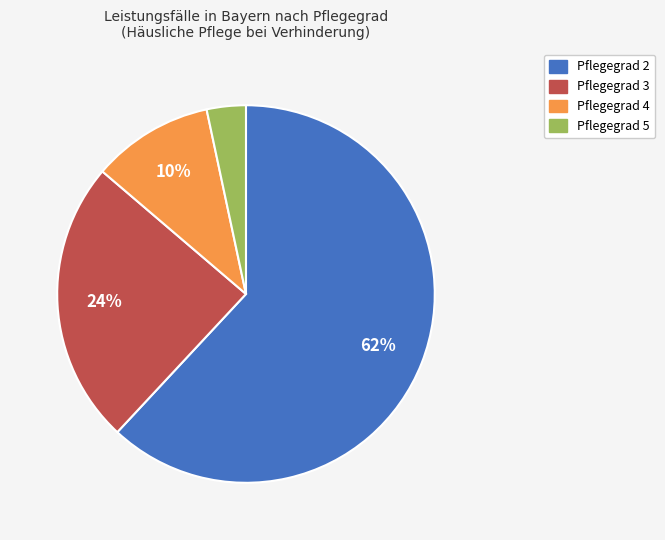

Between Pflegegrad 4 and Pflegegrad 3, which is larger?

Pflegegrad 3